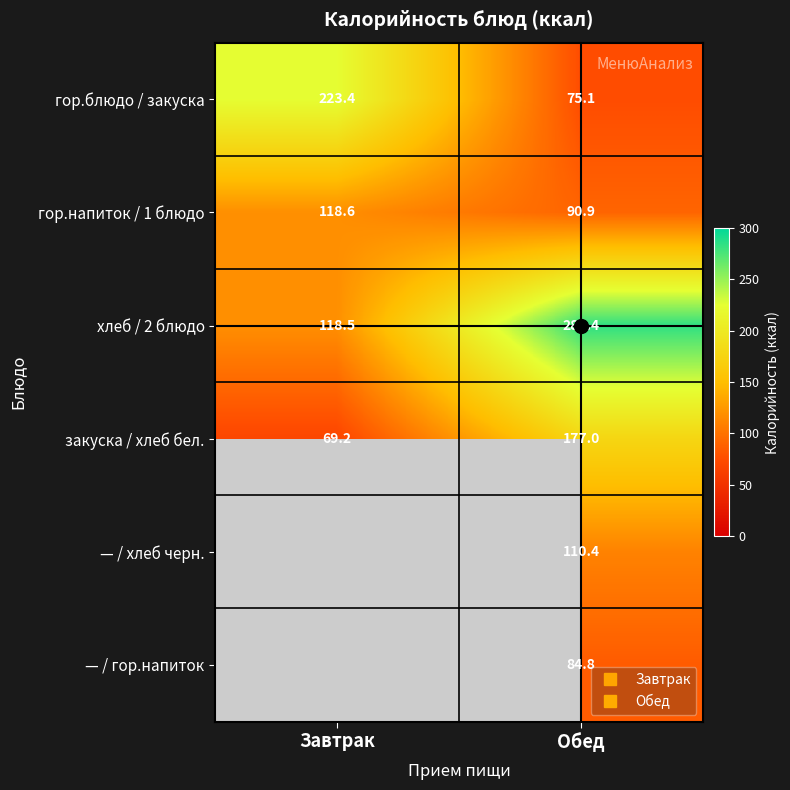

How many data points in — / хлеб черн. are above 110?

1